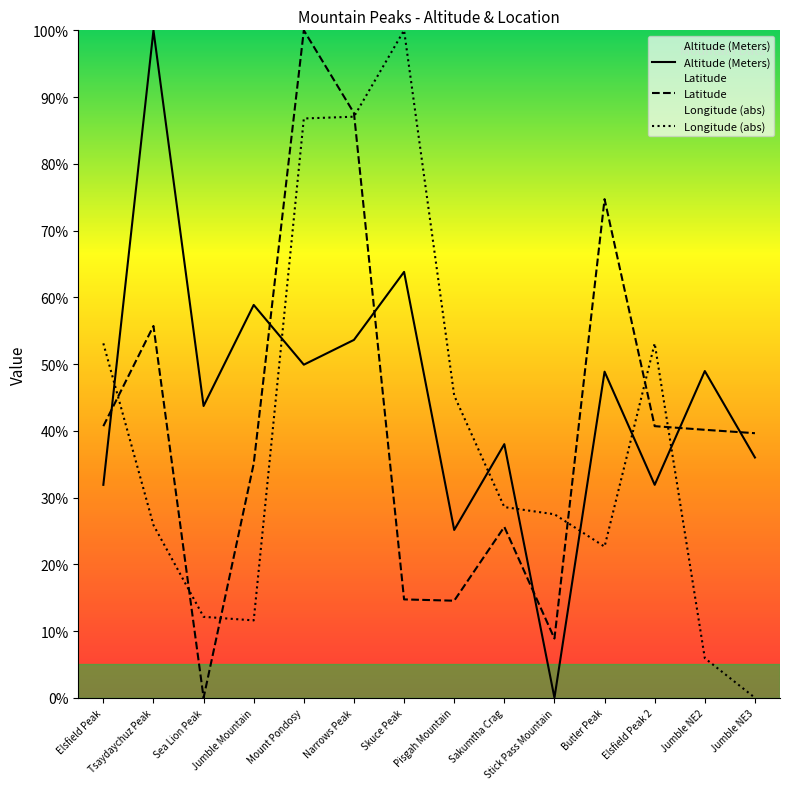

At which category does the chart reach its peak across all series?

Tsaydaychuz Peak